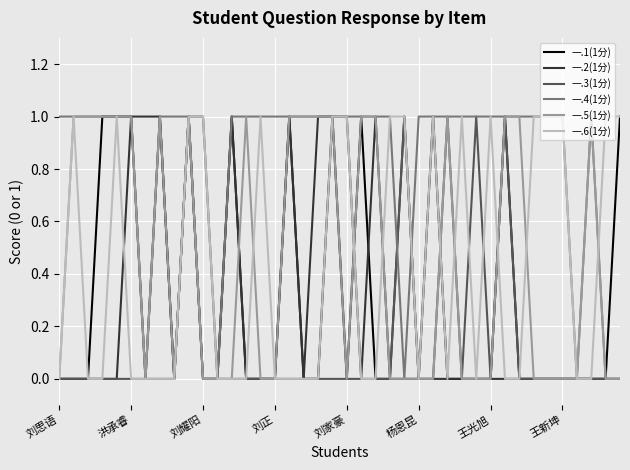

Which series has the largest total across all categories?

一.4(1分)